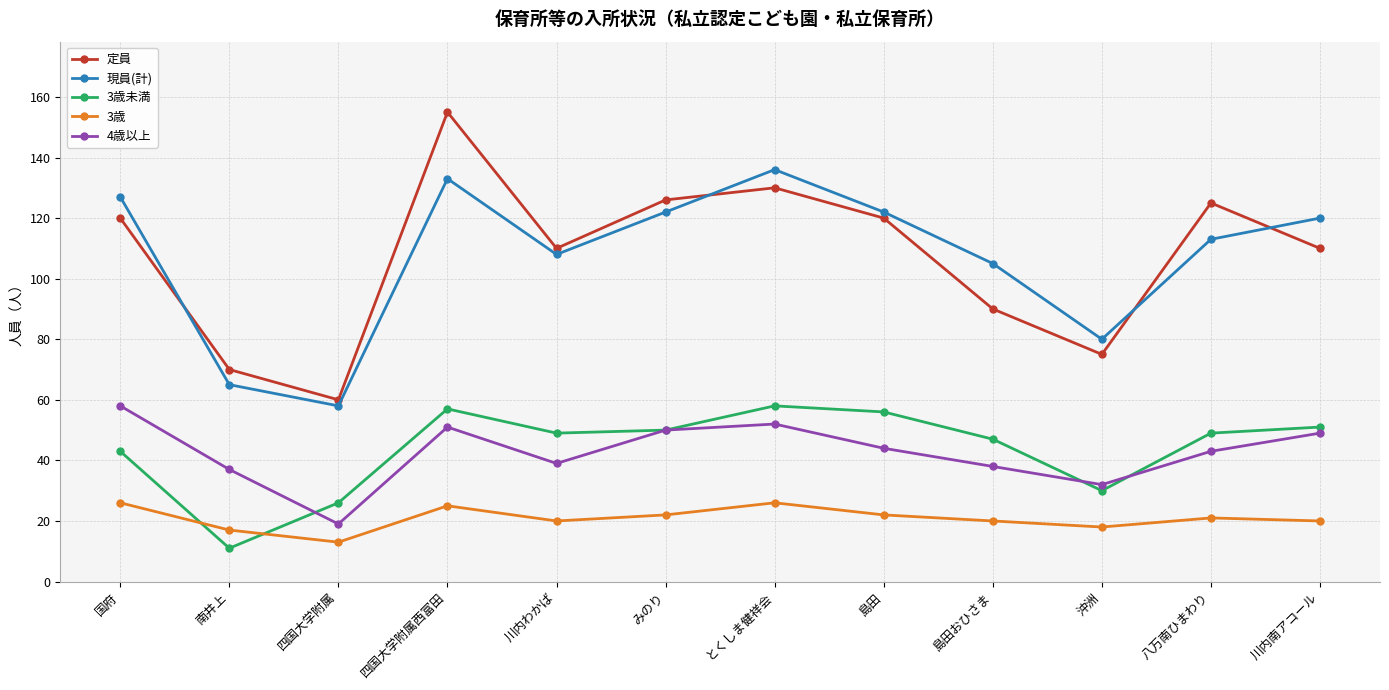

Which category has the highest value in the 現員(計) series?

とくしま健祥会